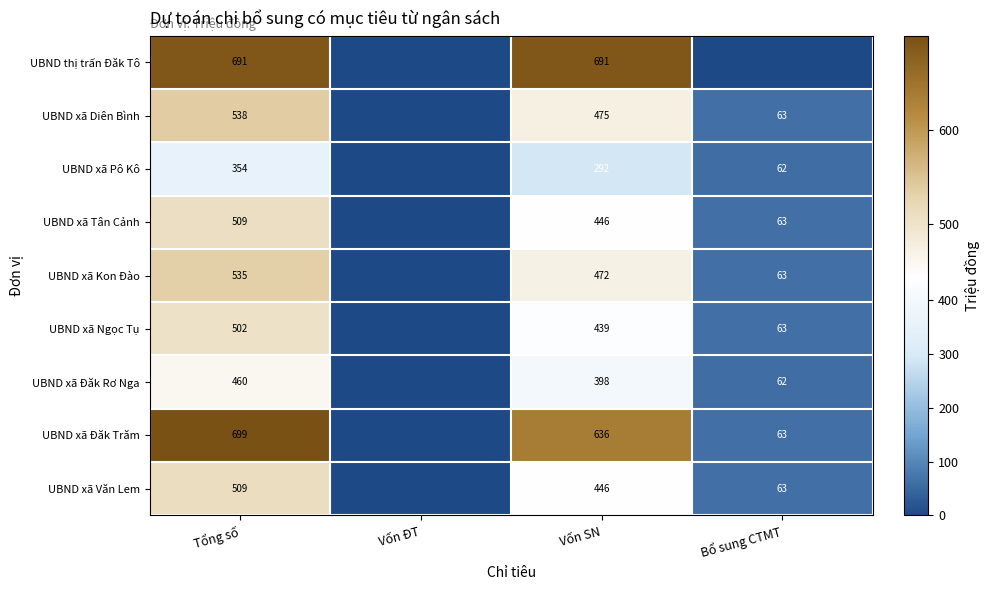

Is it true that UBND xã Đăk Trăm equals 178.8 at Vốn SN?

False